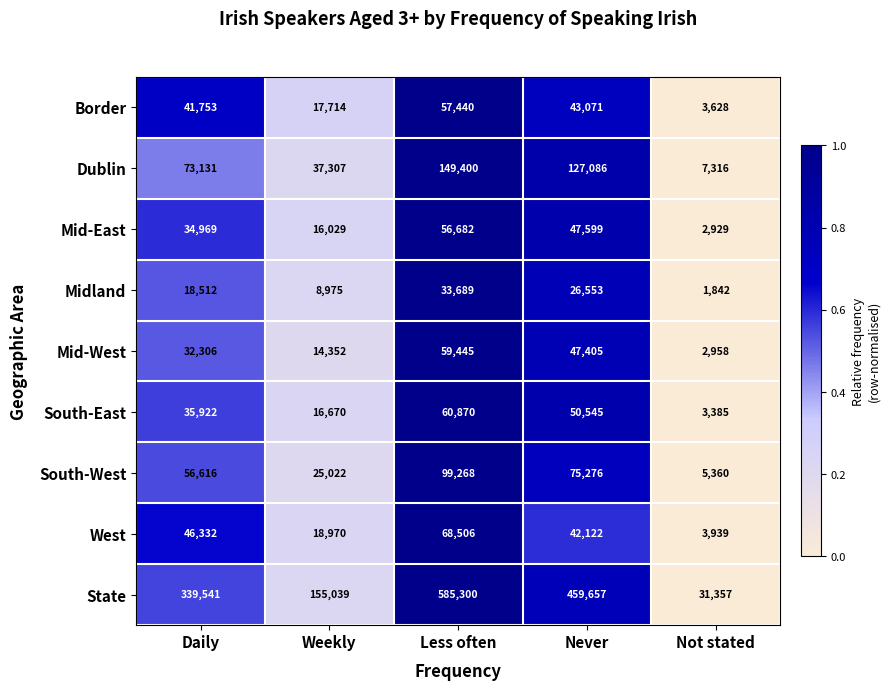

Where is South-West nearest to the value 52314?

Daily